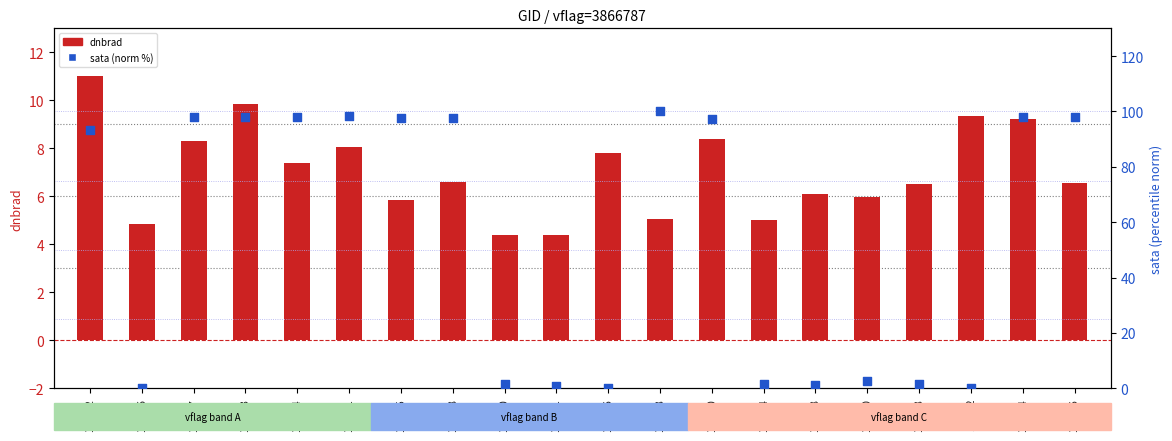

At how many categories does at least one series exceed 93?

11